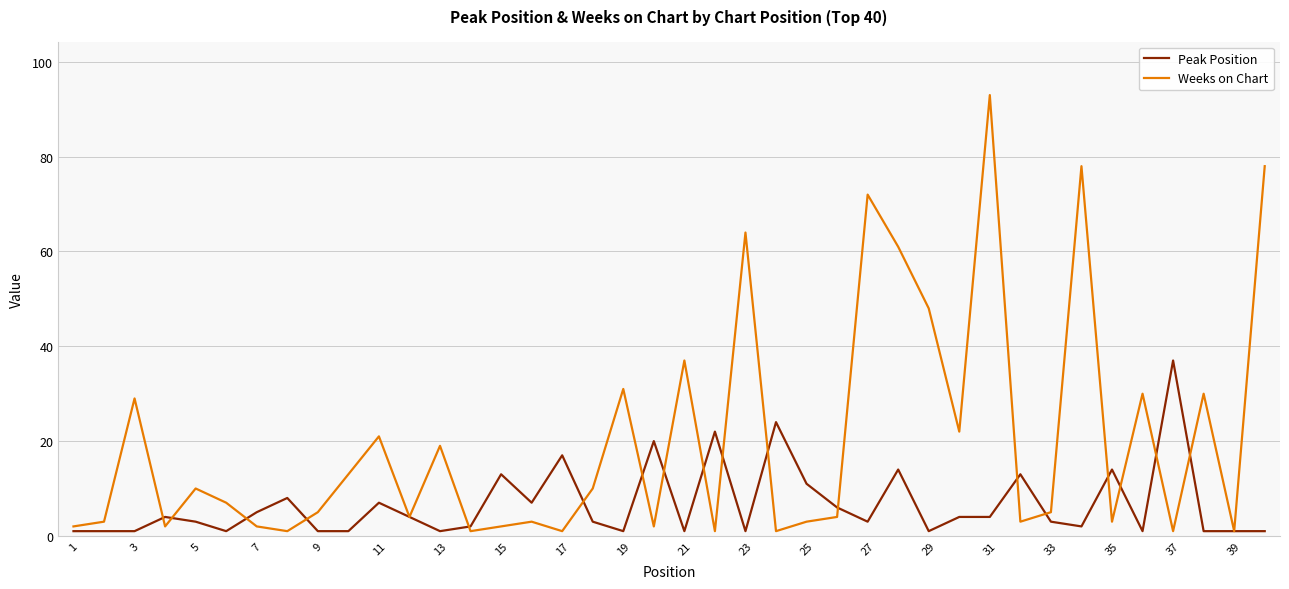

What is the maximum value for Peak Position?

37